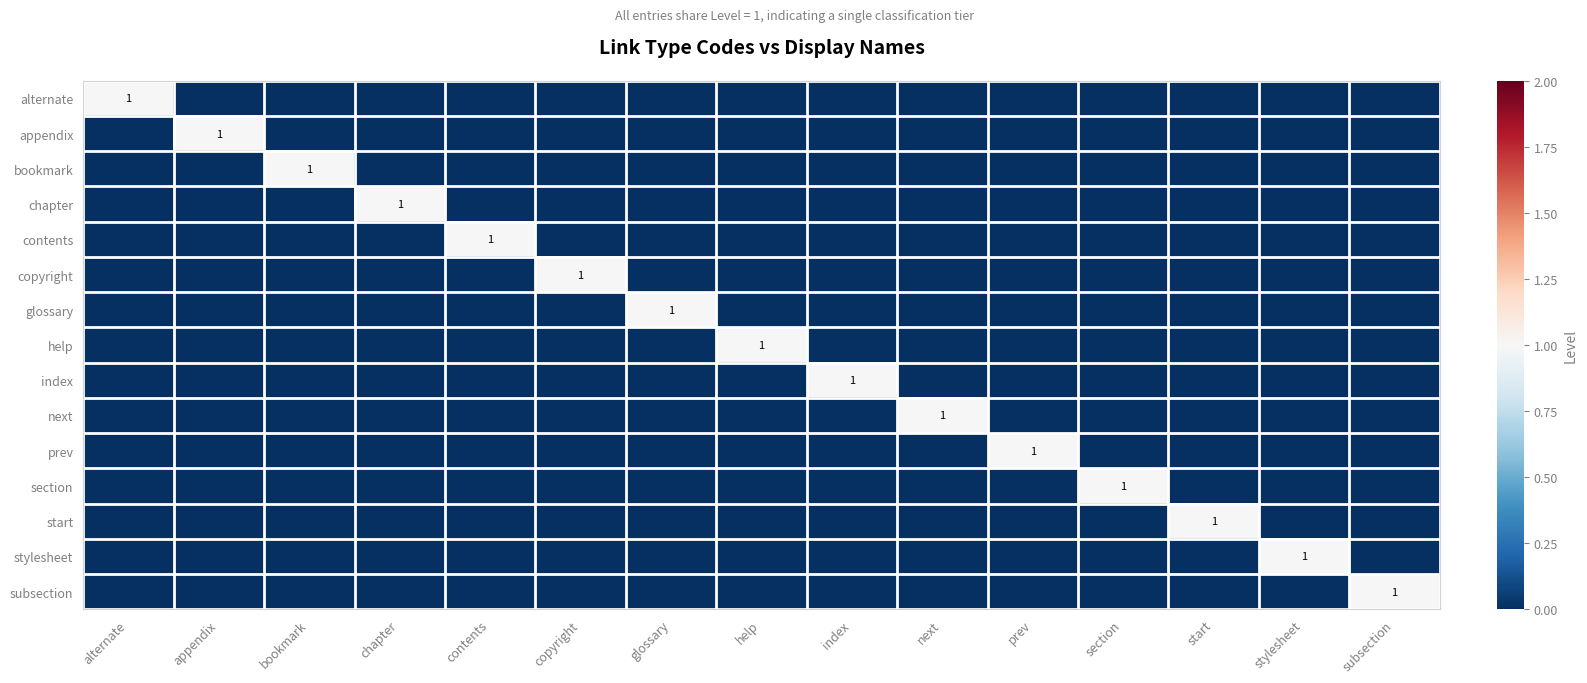

At which label does next reach its minimum?

alternate